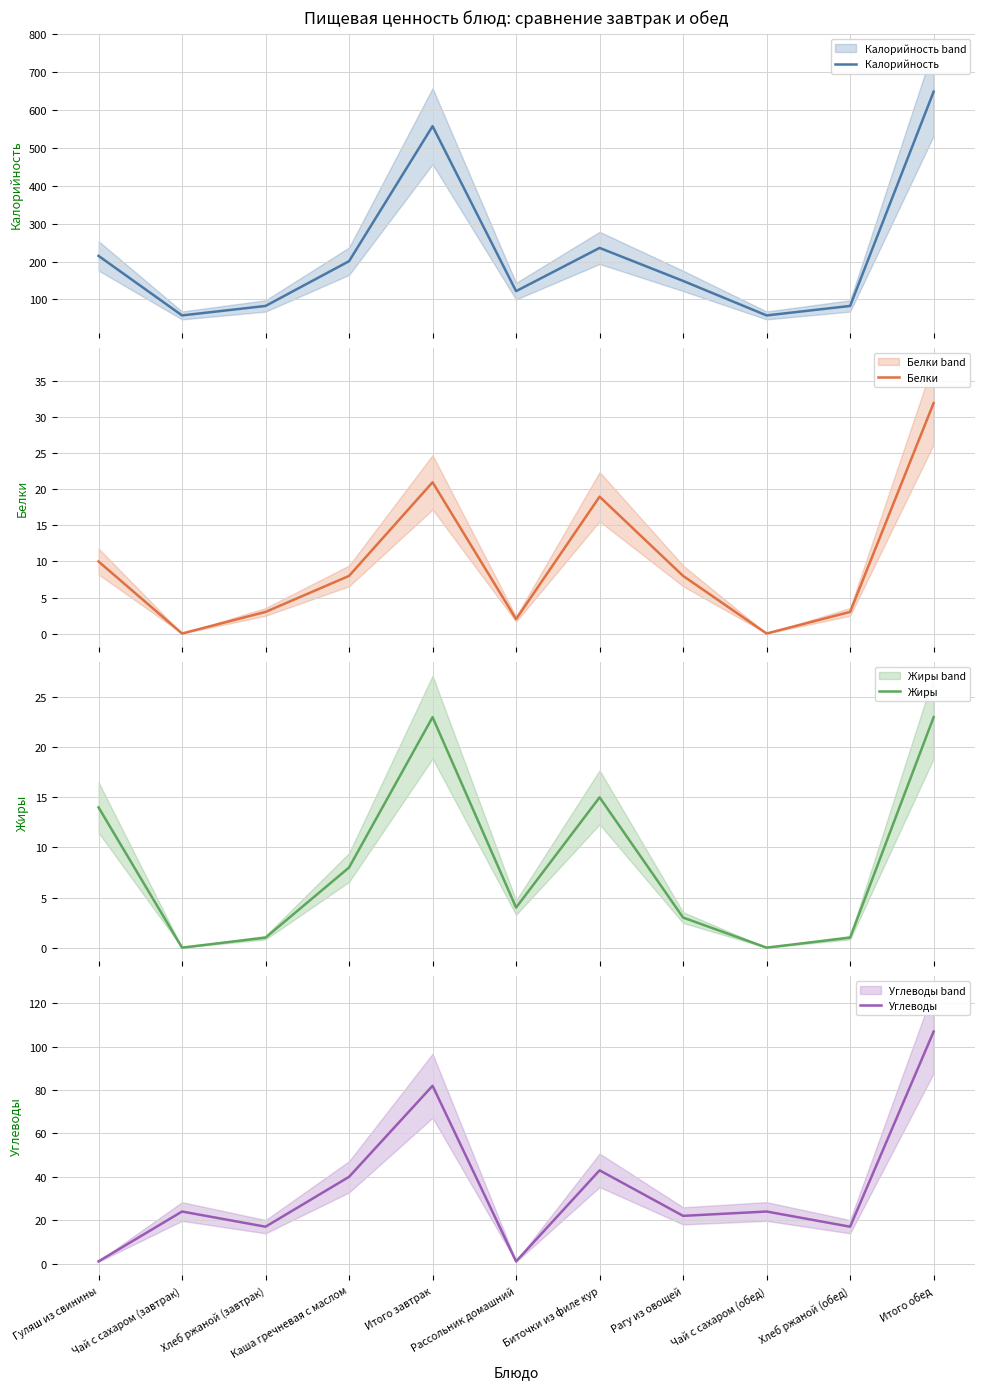

At which category does Жиры reach its first local valley?

Чай с сахаром (завтрак)